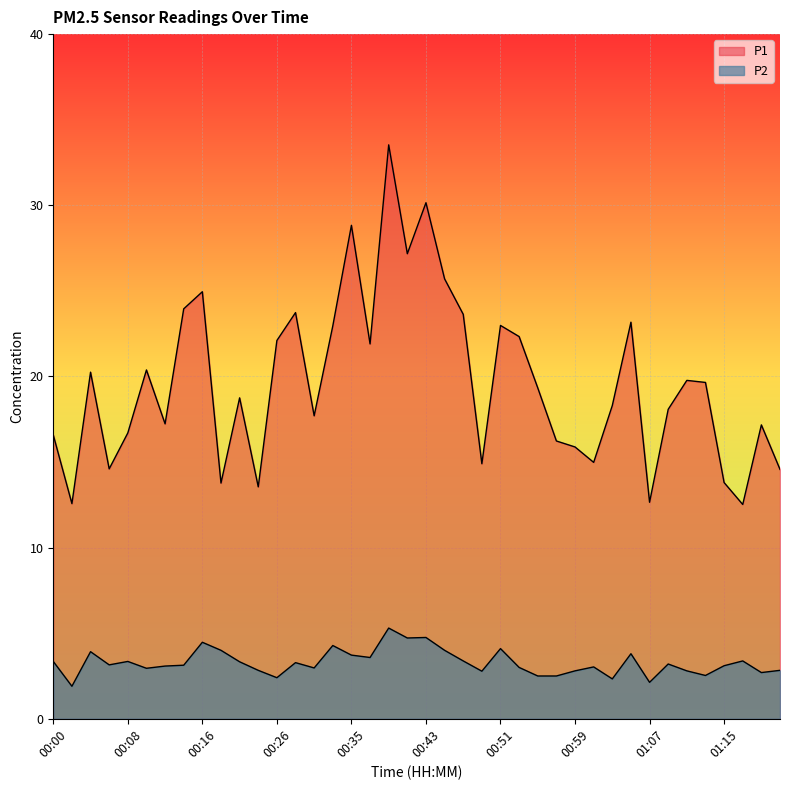

What is the label of the 15th point from the right?

00:53